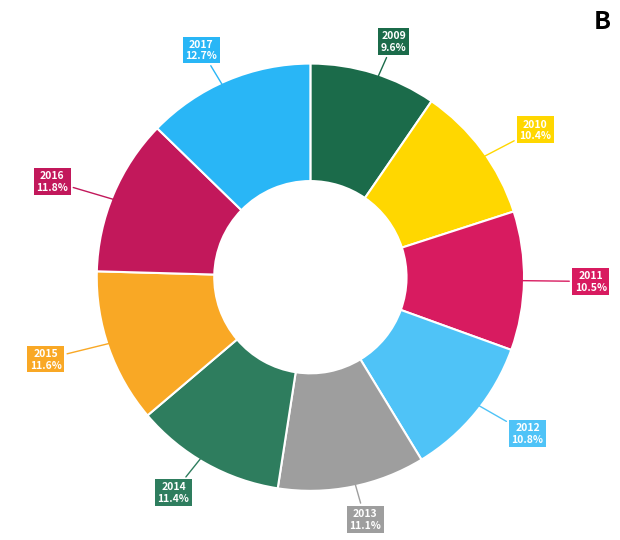

To the nearest percent, what portion does 2014 represent?

11%